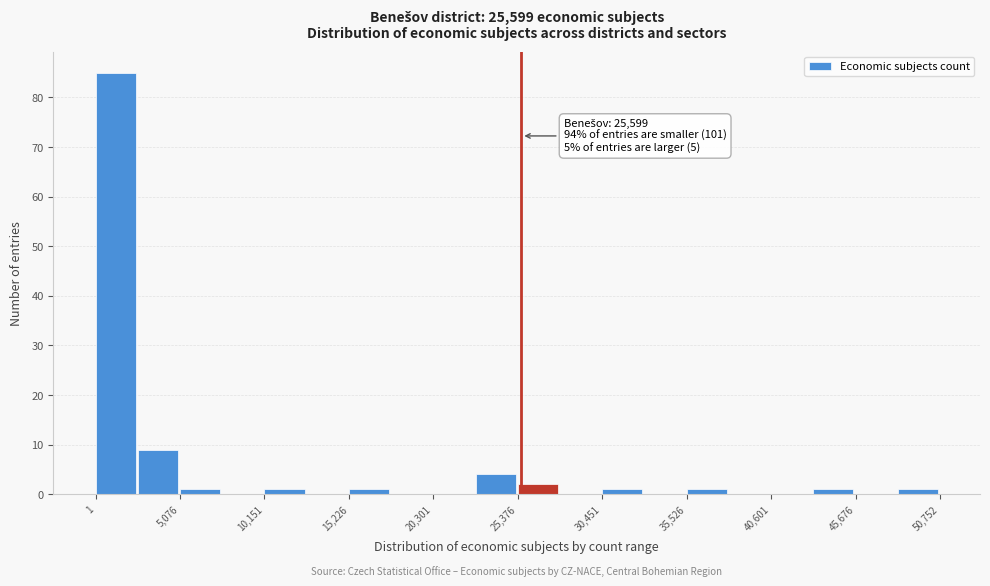

Read against the x-axis, roughly where is the centre of the tallest bar?

1000